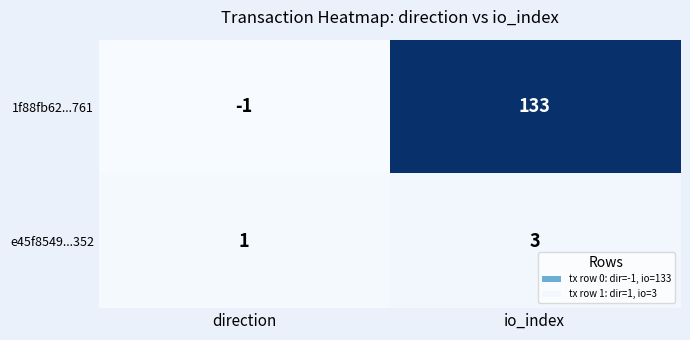

Reading left to right, transcribe all the data shown in this chart.

1f88fb62...761: -1	133
e45f8549...352: 1	3